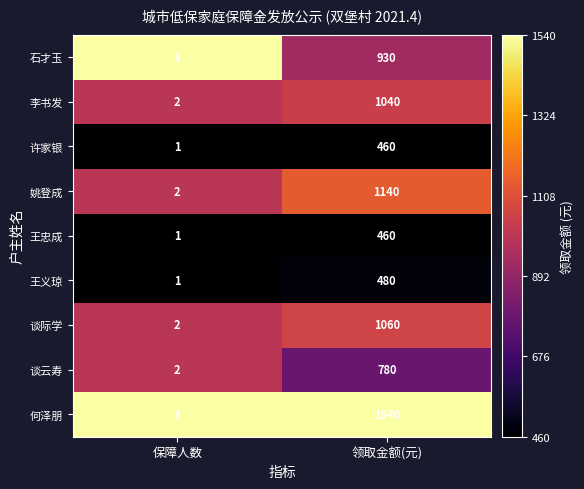

List the labels in order of 王忠成 value, smallest first.

保障人数, 领取金额(元)